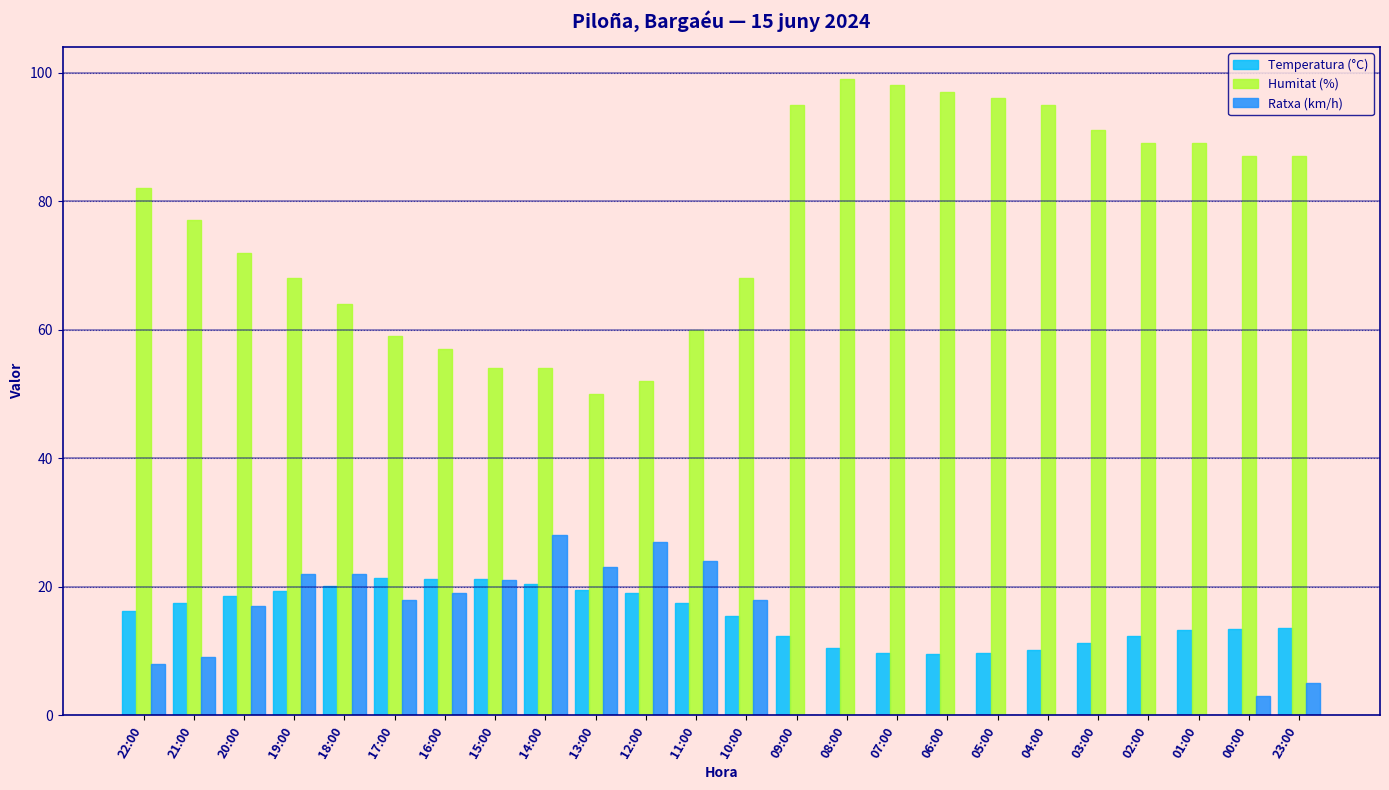

Which series has the largest total across all categories?

Humitat (%)